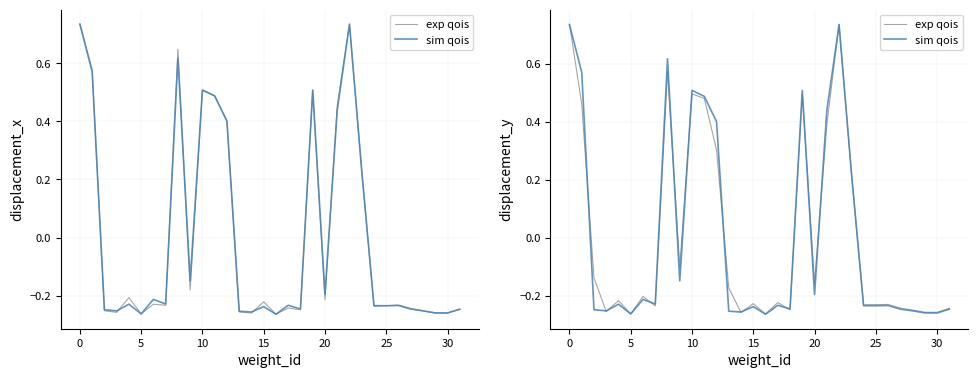

At 14, list the series in order from smallest to largest.

exp qois, sim qois